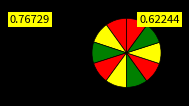

How many segments does this pie chart have?

10